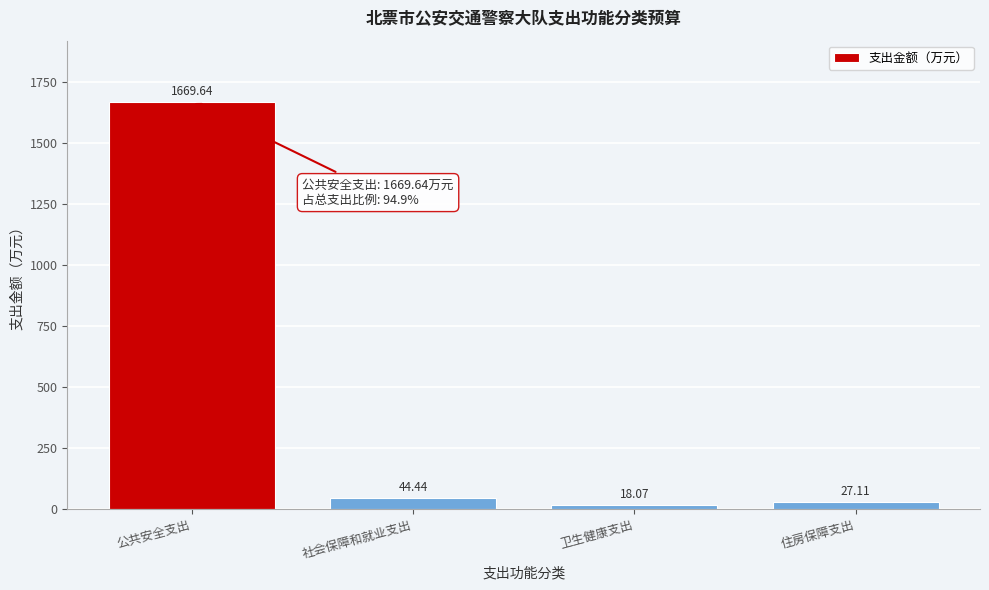

What is the difference between the second highest and second lowest values?

17.3